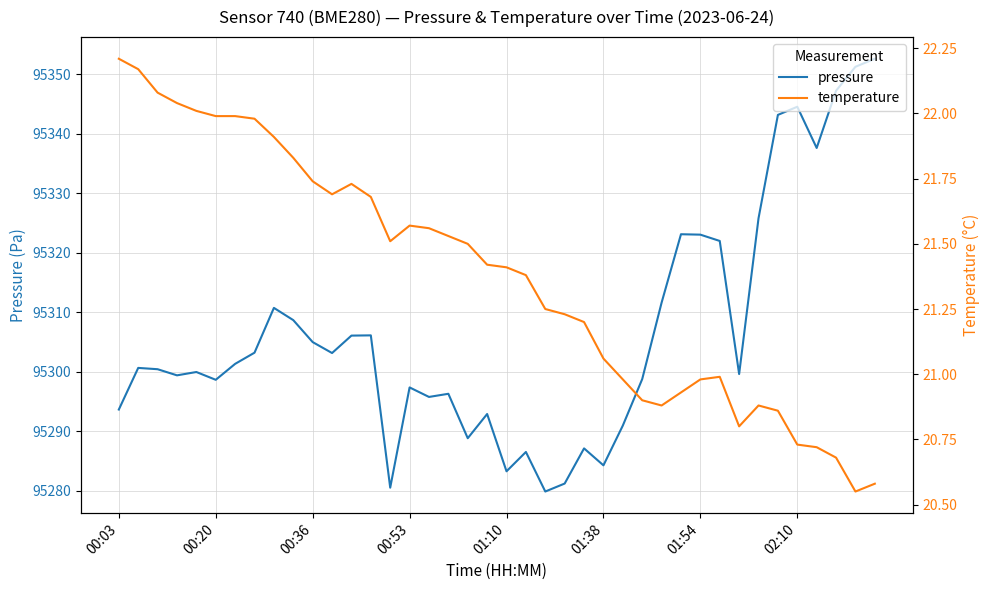

Where is temperature nearest to the value 21?

31